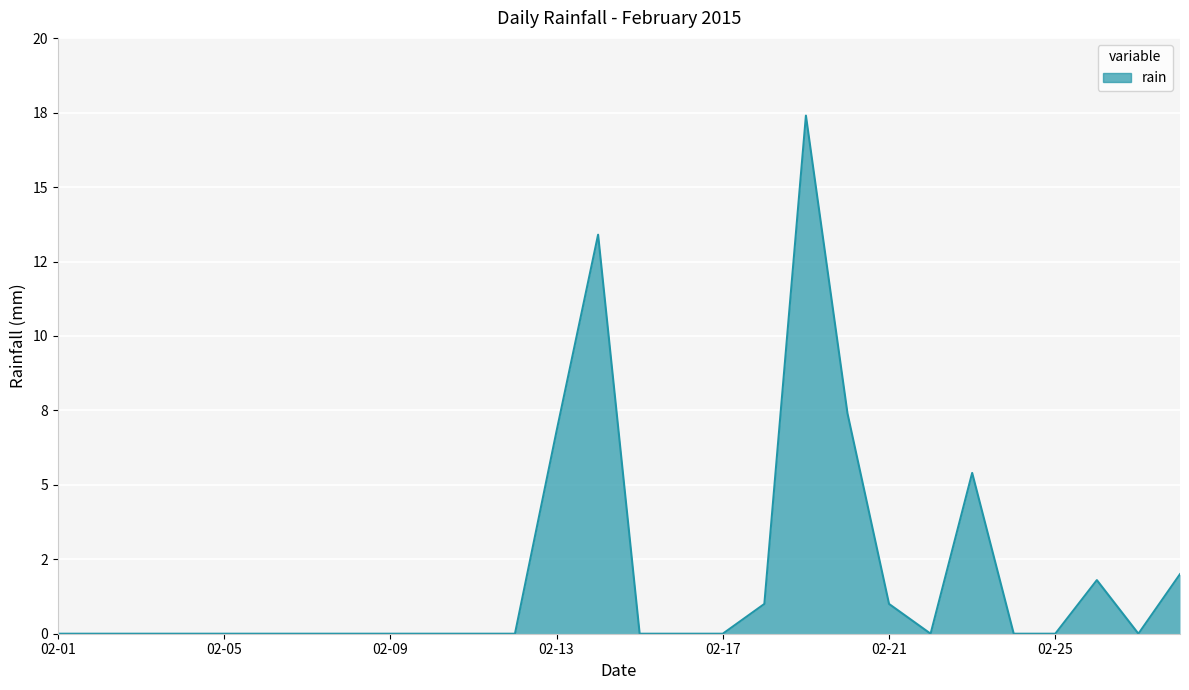

Is this an area chart (filled region under the line)?

Yes